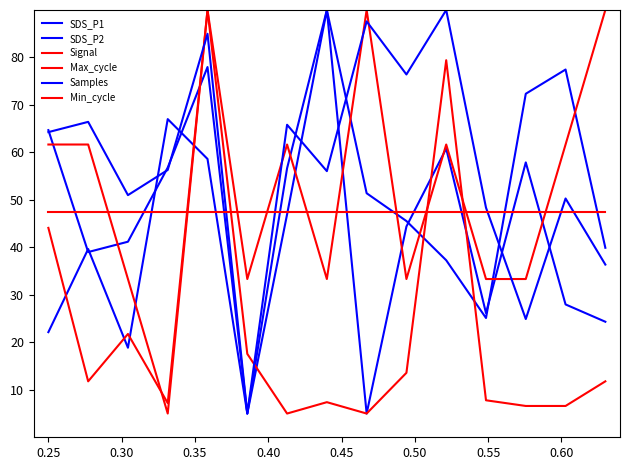

How many lines are shown in the chart?

6